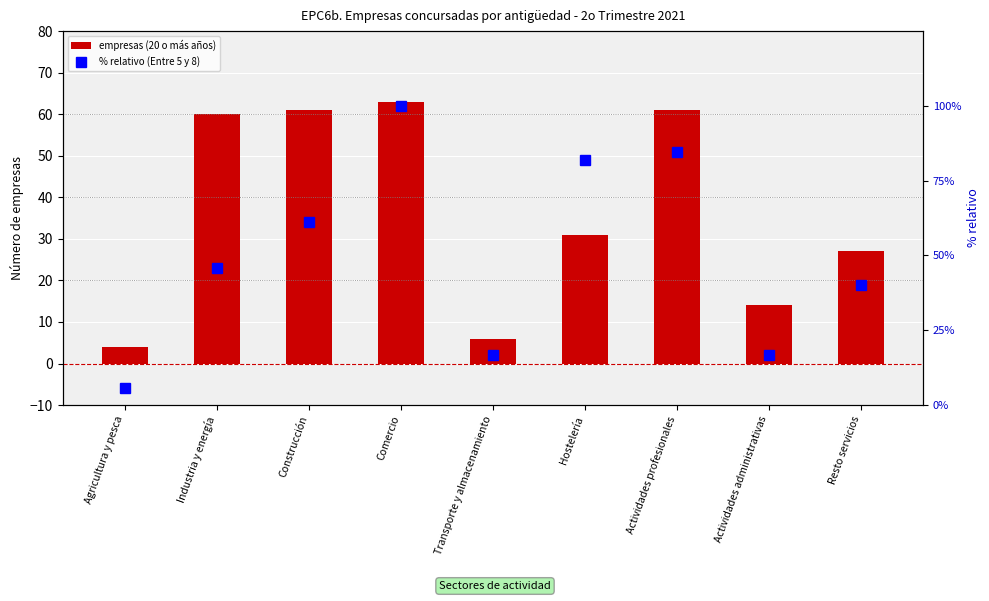

Which series changed the most between Actividades profesionales and Resto servicios?

% relativo (Entre 5 y 8)